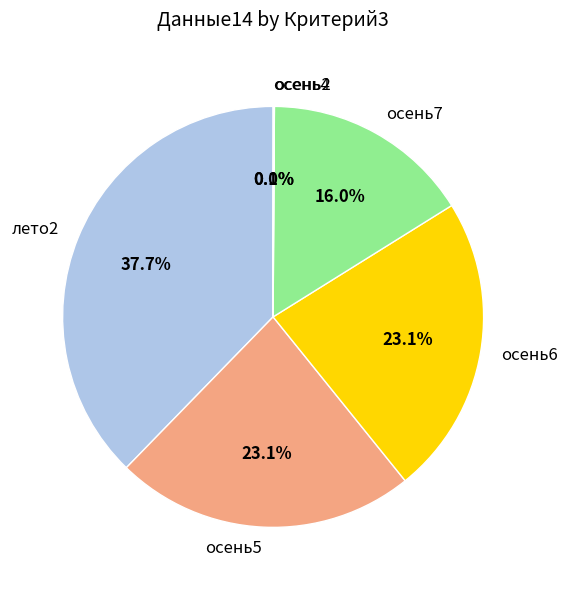

Which slice is the largest?

лето2